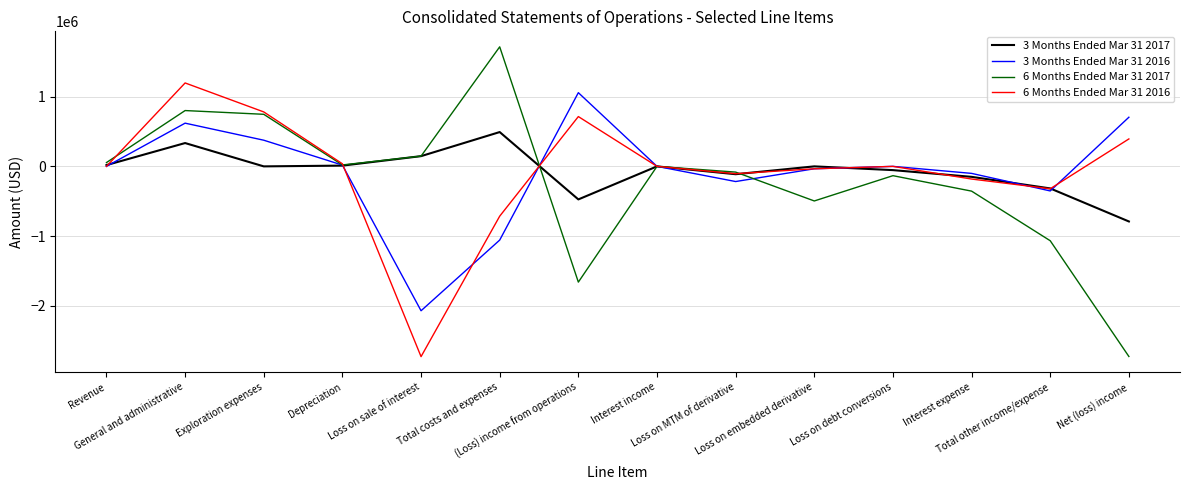

True or false: 3 Months Ended Mar 31 2016 has a value of -107696 at Total other income/expense.

False